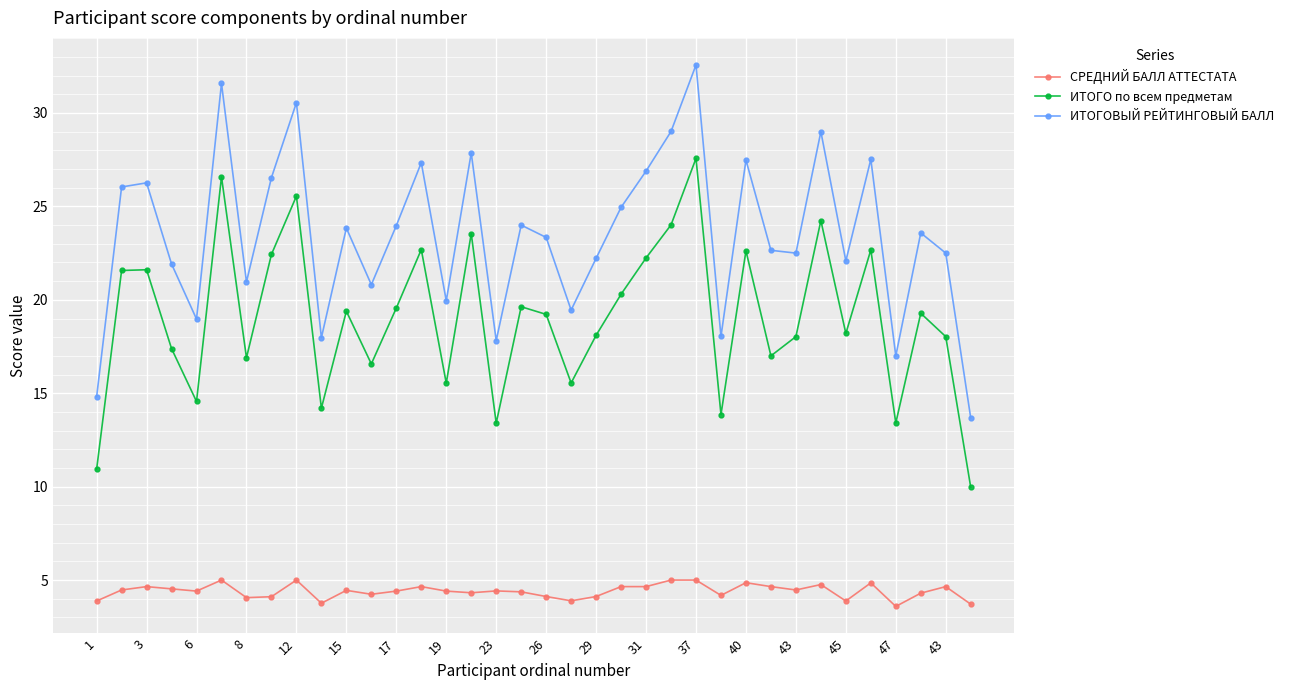

Which series has the largest total across all categories?

ИТОГОВЫЙ РЕЙТИНГОВЫЙ БАЛЛ